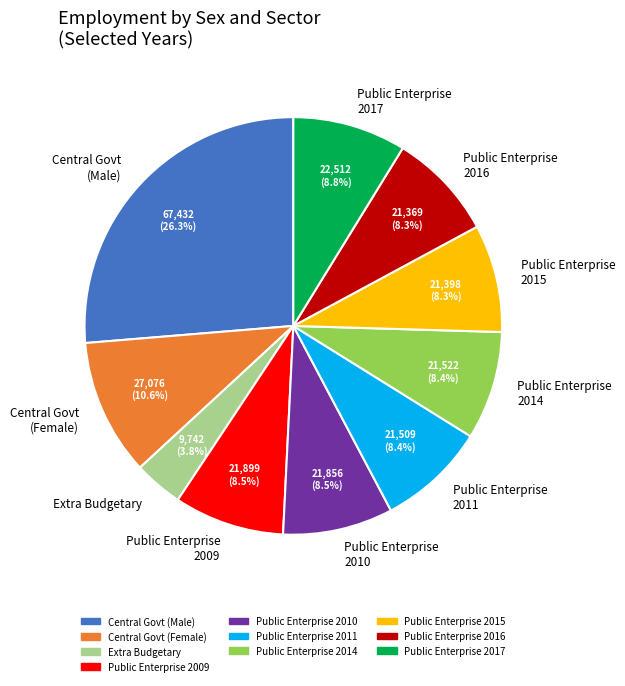

Which category has the biggest portion of the pie?

Central Govt (Male)